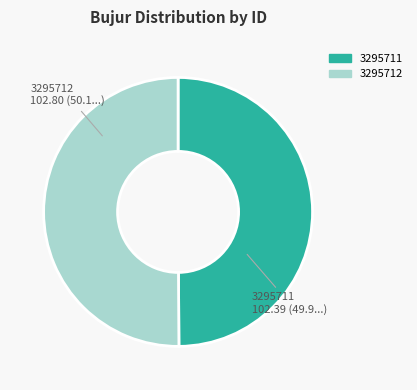

Do 3295711 and 3295712 together represent more than half of the pie?

Yes